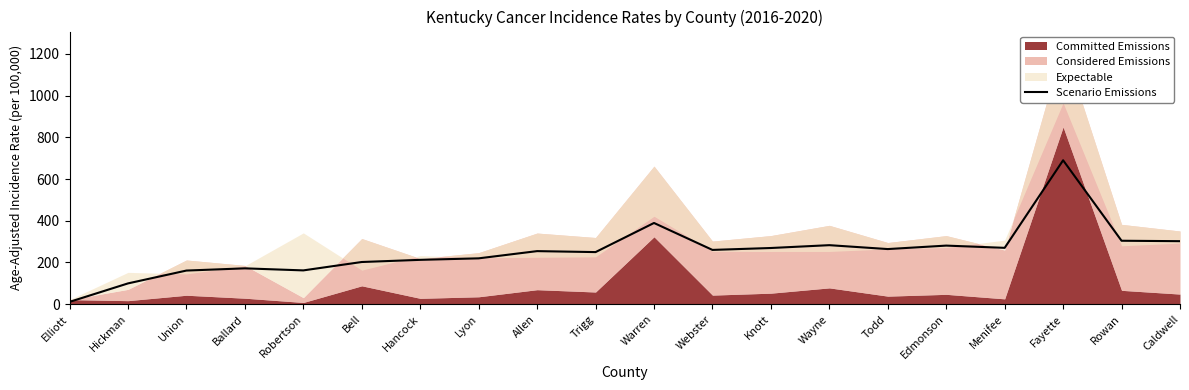

Count the number of categories in the chart.

20